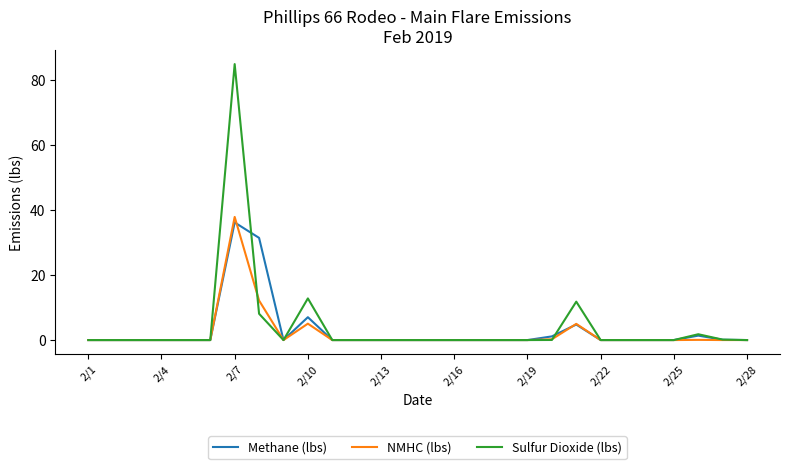

What is the maximum value shown in the chart?

84.9